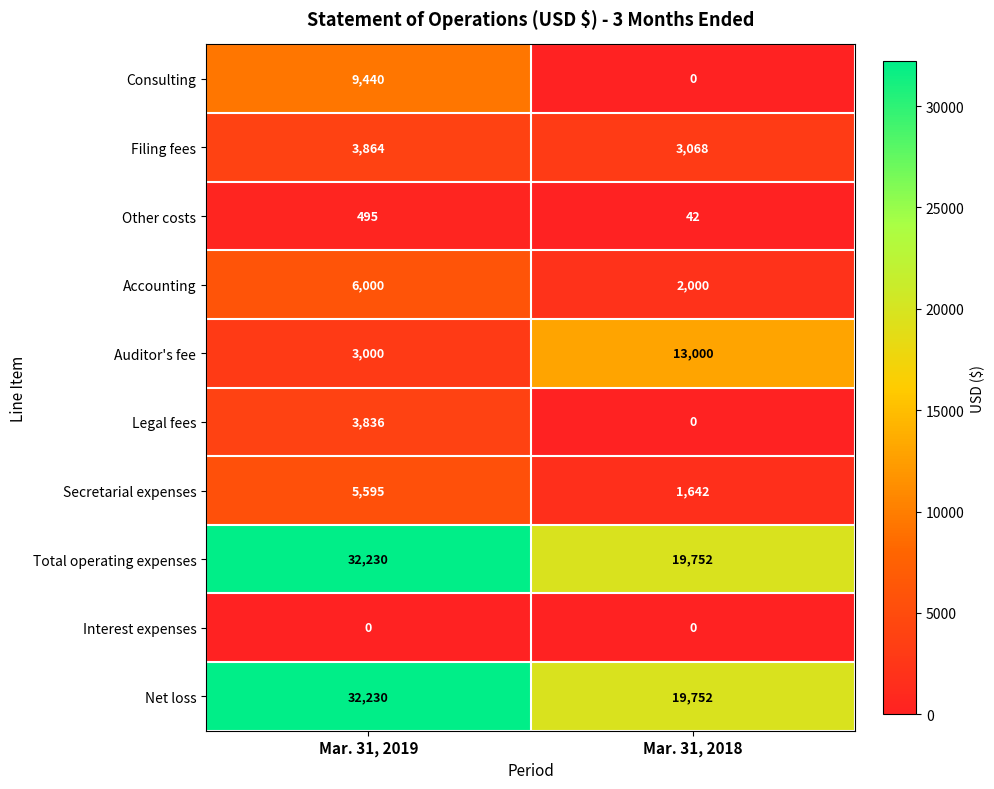

What is the spread (max minus min) of values at Mar. 31, 2018?

19752